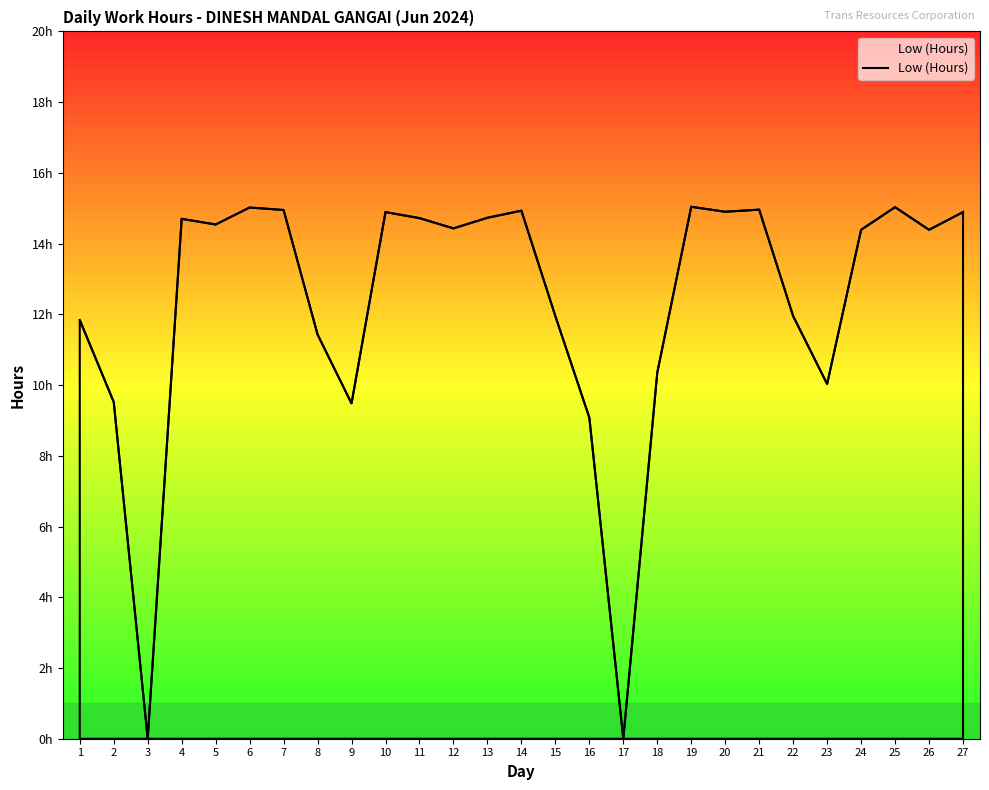

Where is the first local minimum?

3